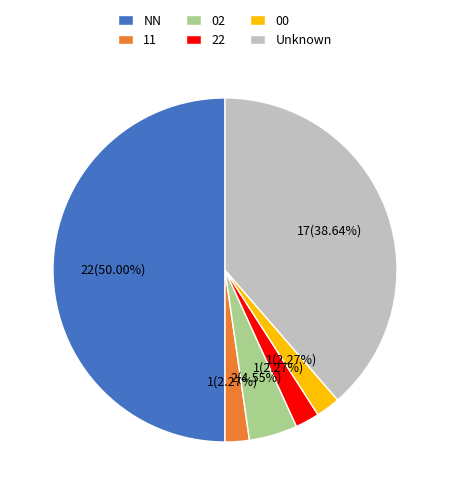

How many slices are in this pie chart?

6